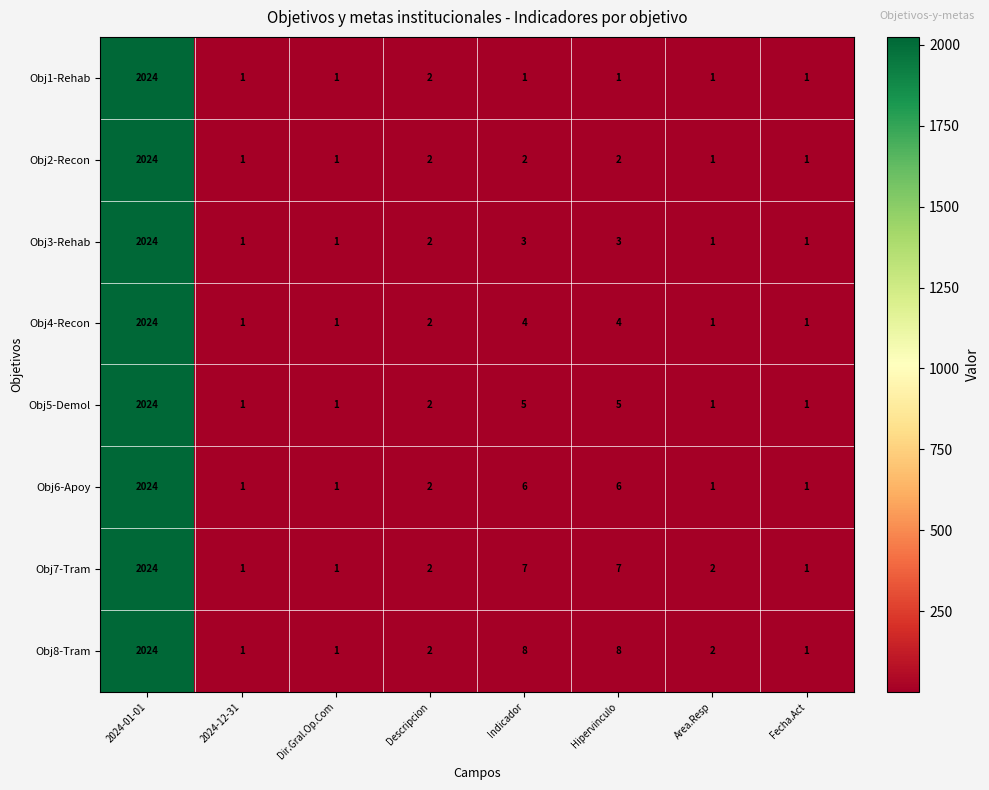

What is the difference between the maximum and second lowest values in the Obj2-Recon series?

2023